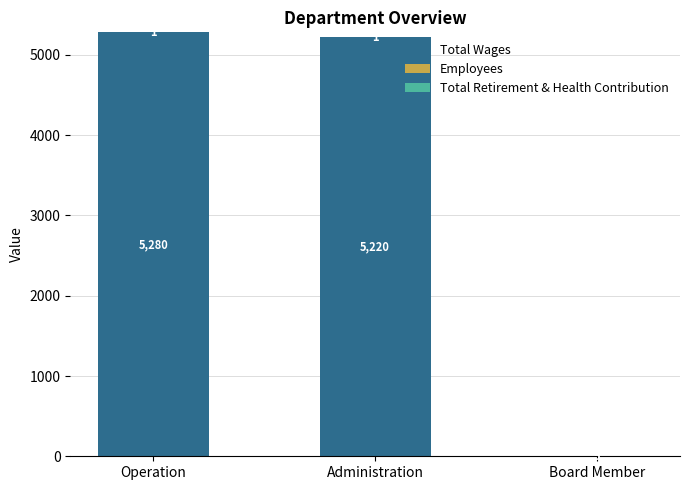

At which label is Total Wages closest to 2640?

Administration